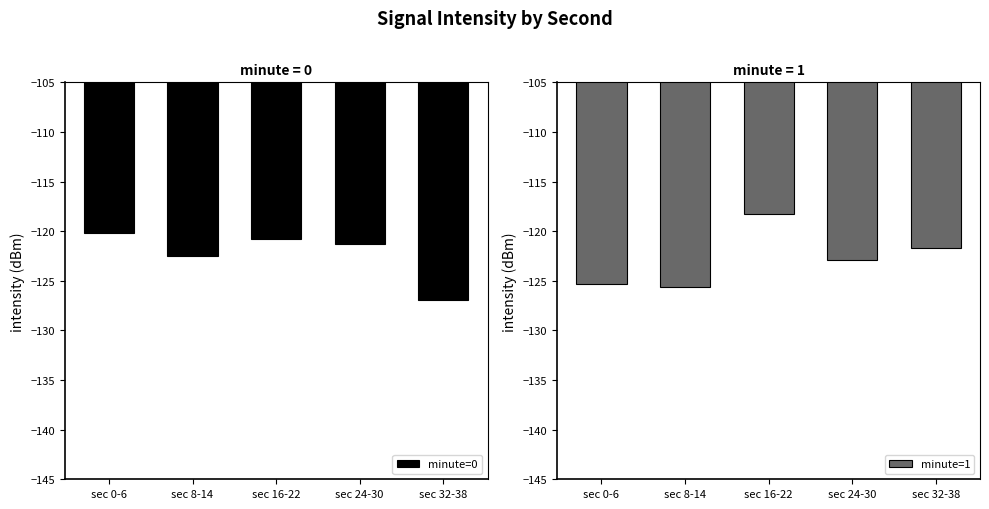

At which category is the sum across all series the highest?

sec 16-22